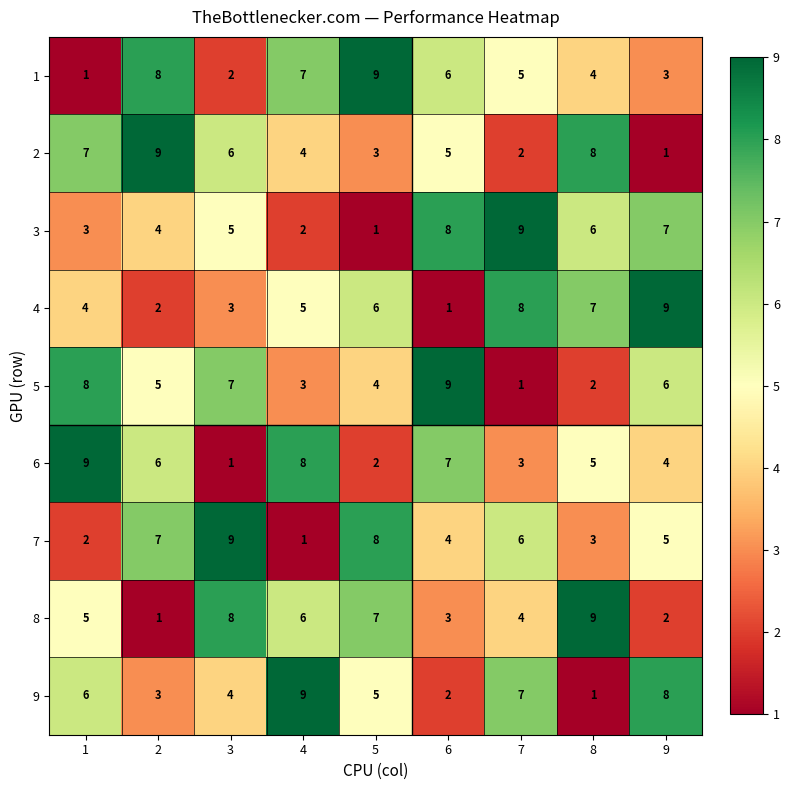

Count the 2 values in the range 3 to 7.

5